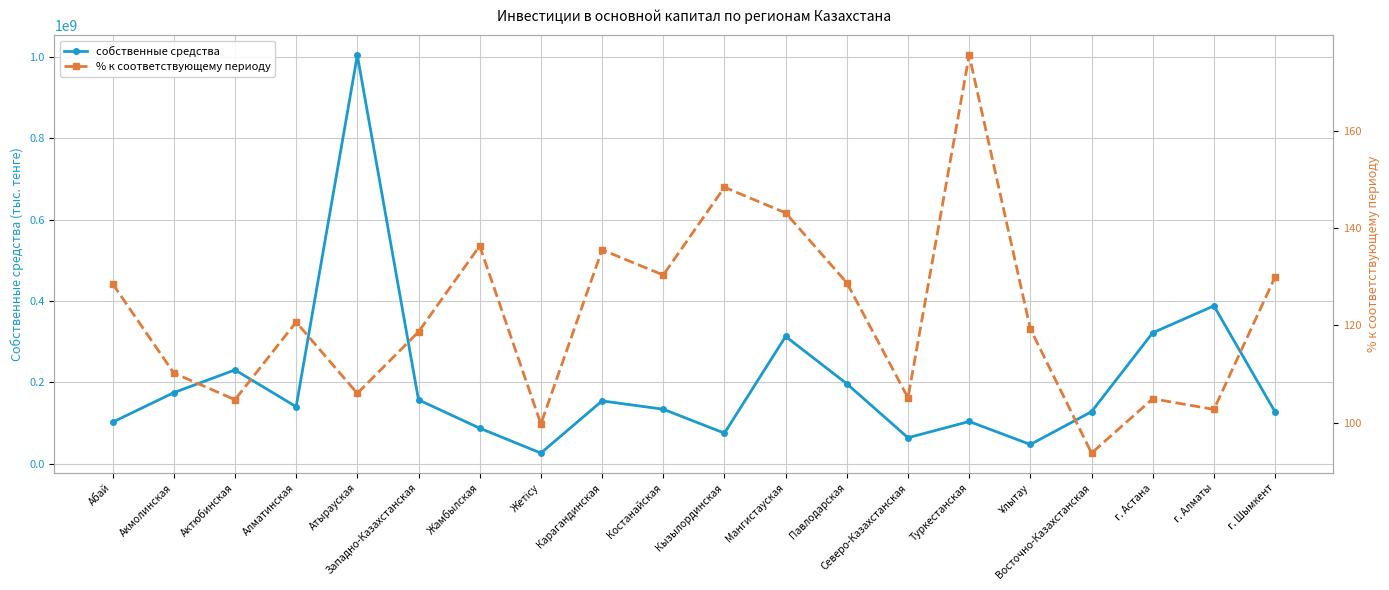

What is the difference between the maximum and minimum values in the % к соответствующему периоду series?

82.0